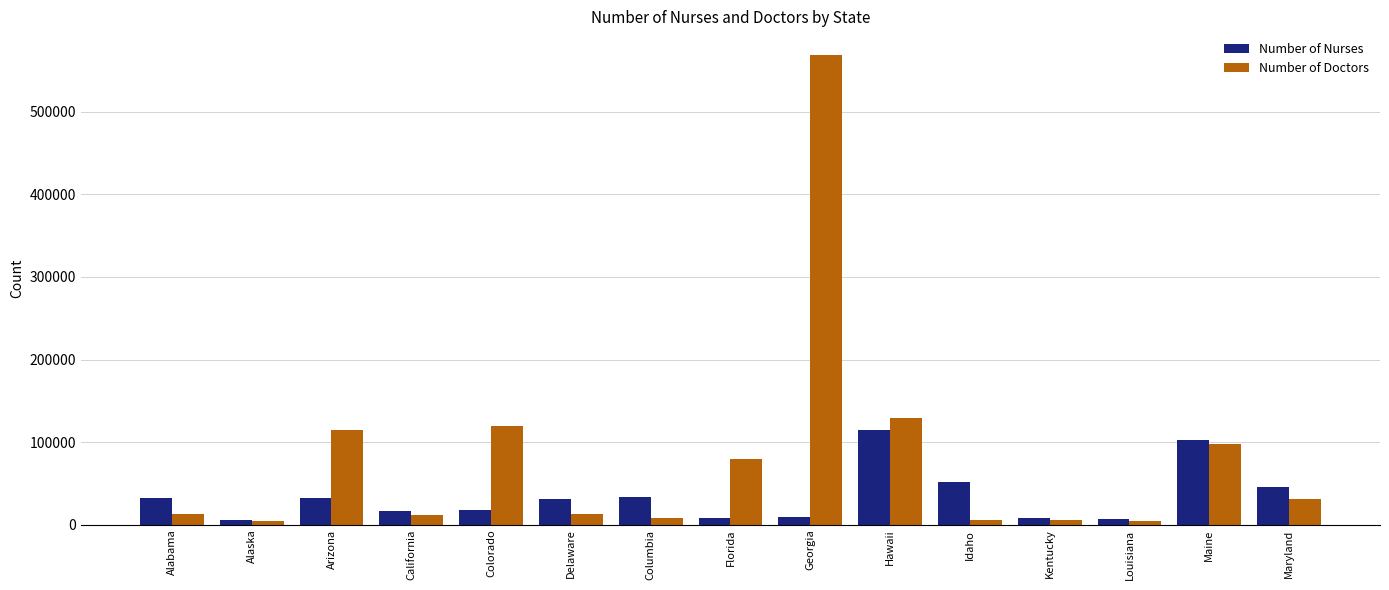

Rank the series by their maximum value, from lowest to highest.

Number of Nurses, Number of Doctors